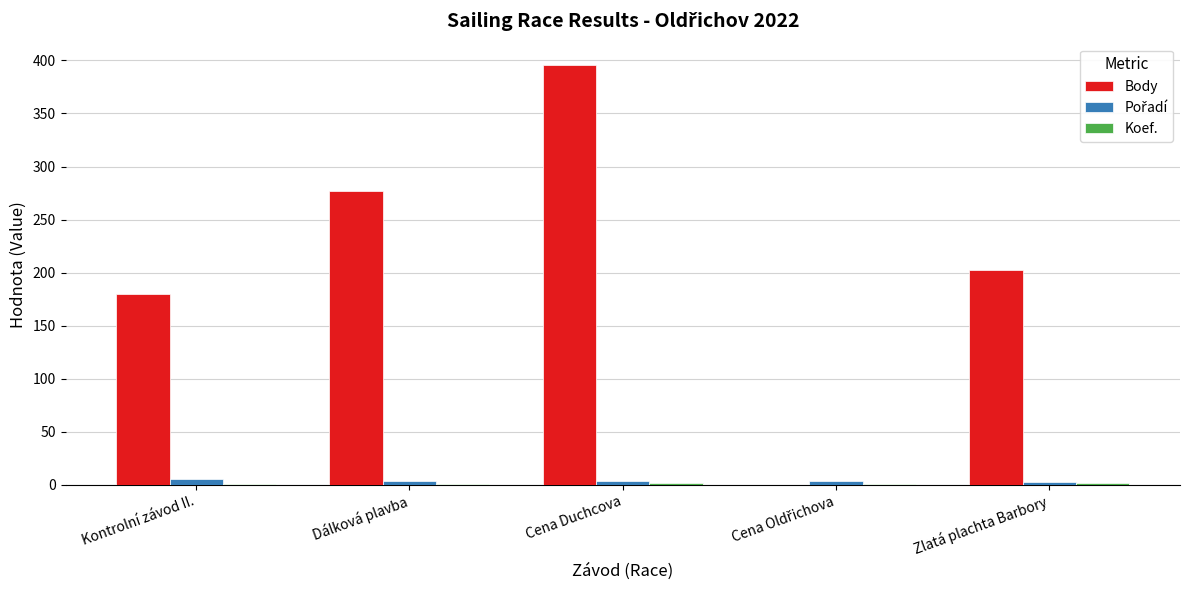

The value of Body at Dálková plavba is 277. True or false?

True